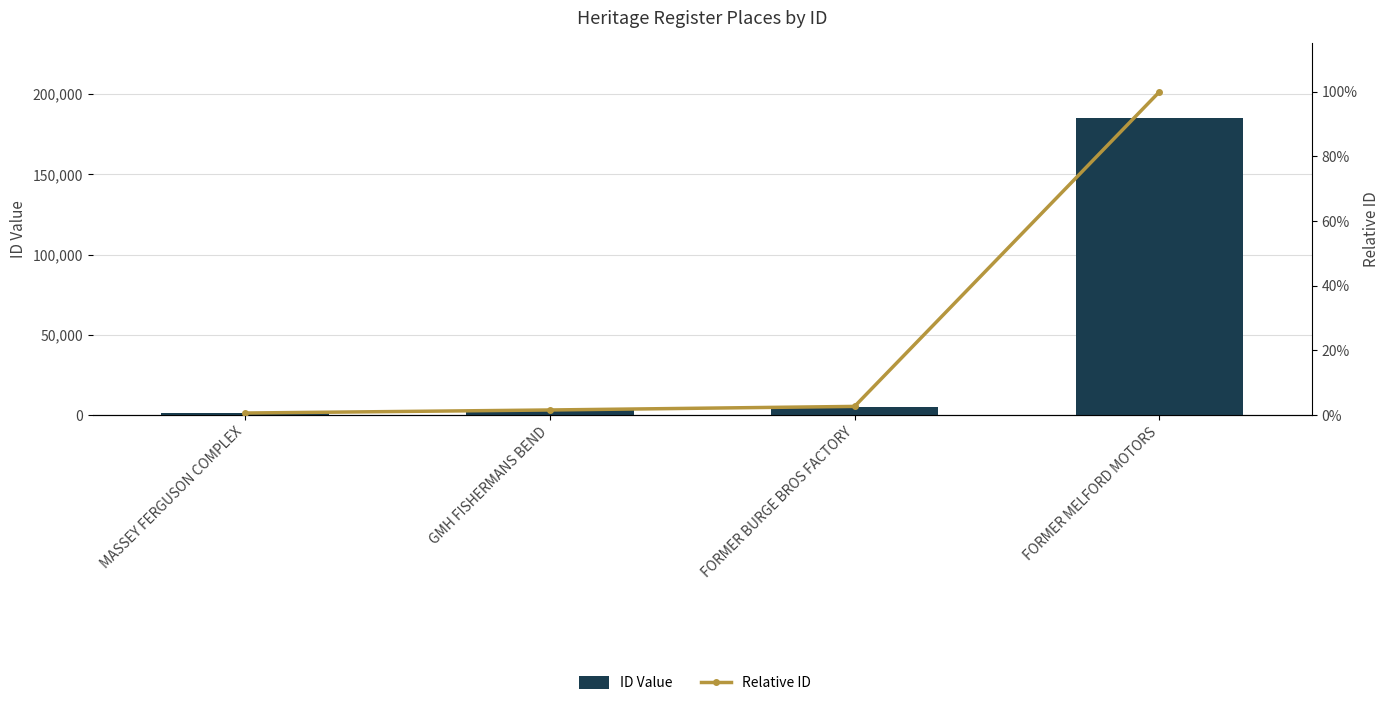

What is the sum of the ID Value values at GMH FISHERMANS BEND and FORMER BURGE BROS FACTORY?

7810.0